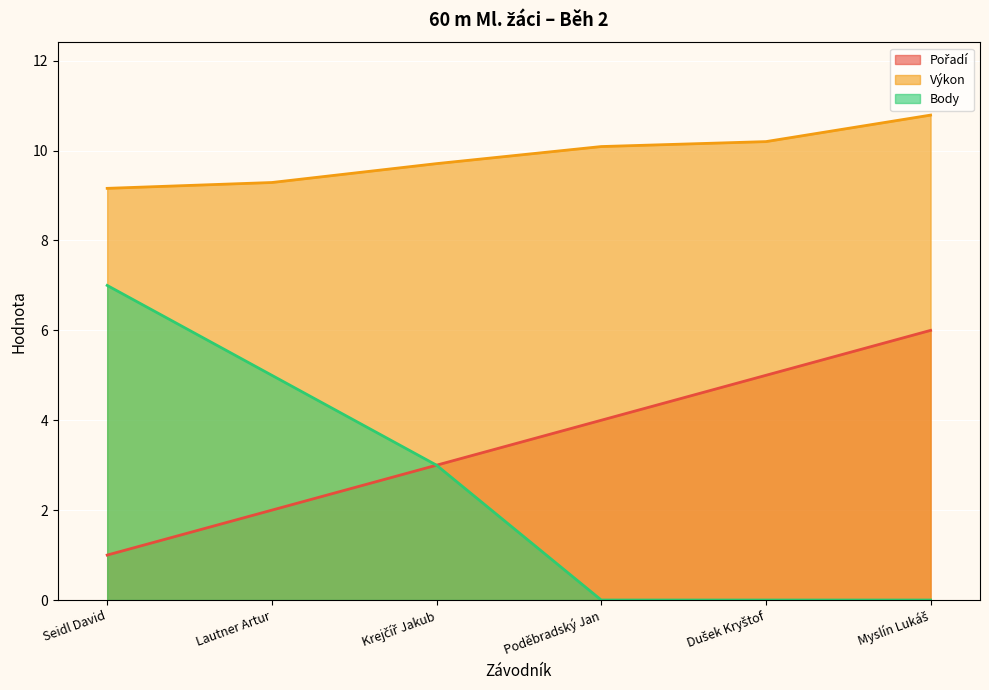

True or false: Pořadí and Body cross at least once.

False